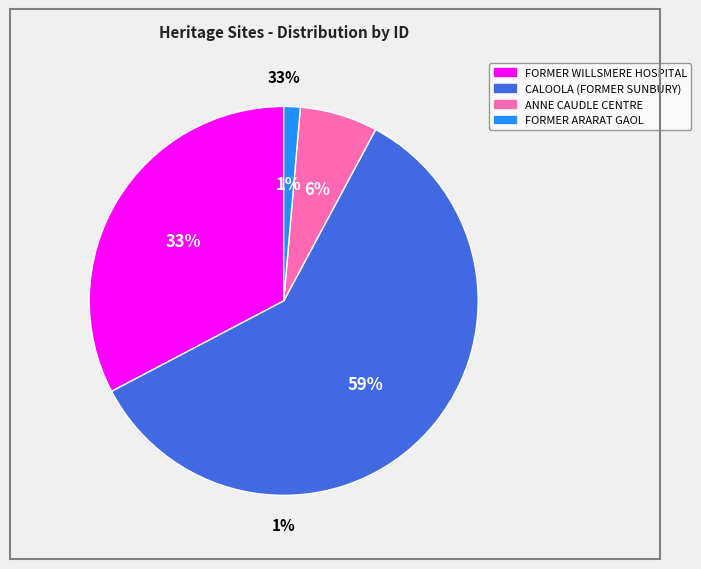

How many segments does this pie chart have?

4